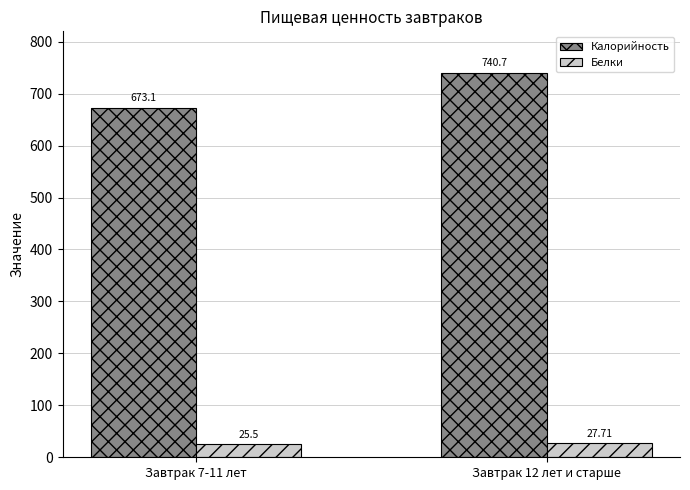

What is the sum of all Белки values?

53.2